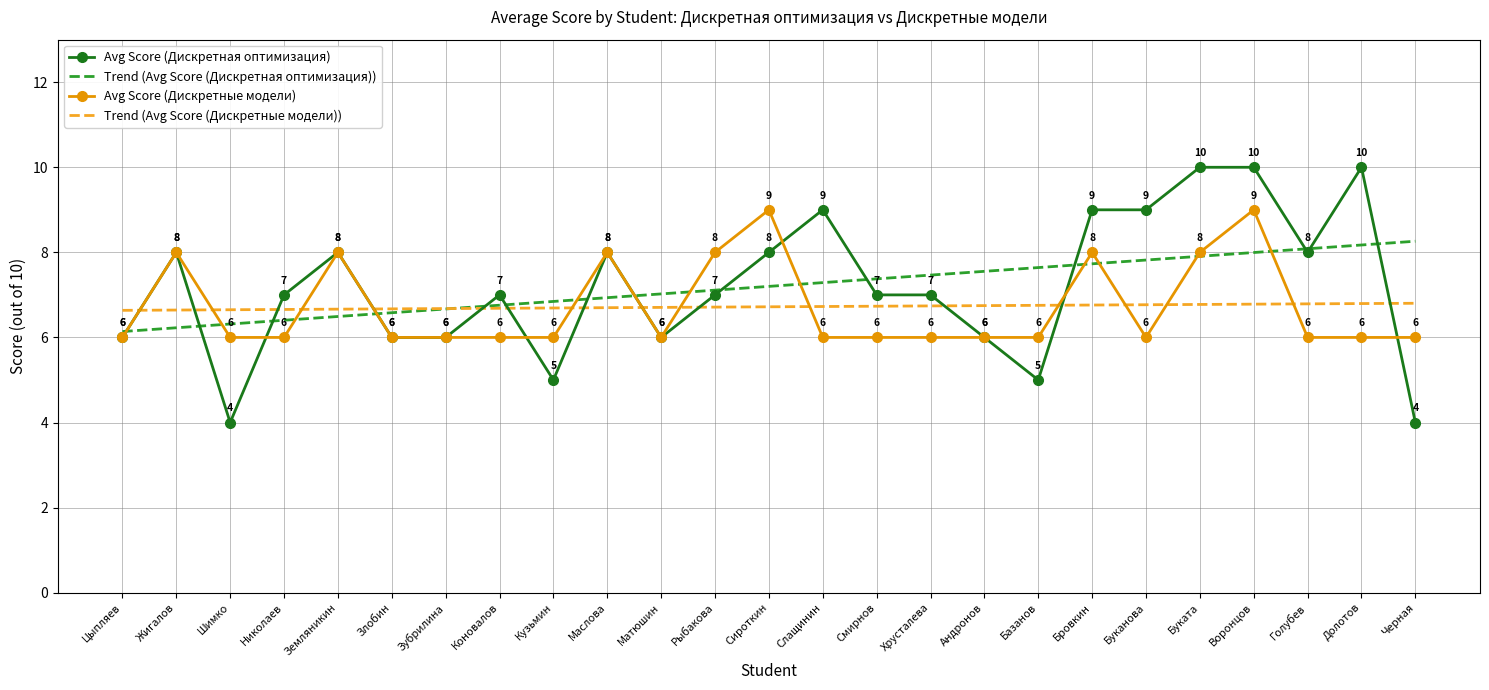

True or false: Avg Score (Дискретные модели) and Trend (Avg Score (Дискретные модели)) cross at least once.

True